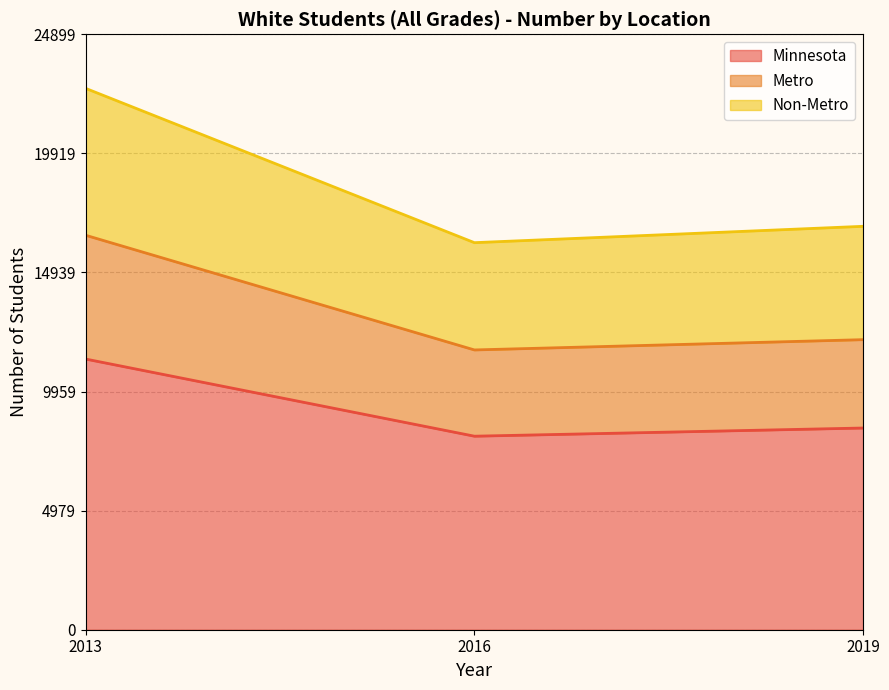

What is the maximum value for Minnesota?

11318